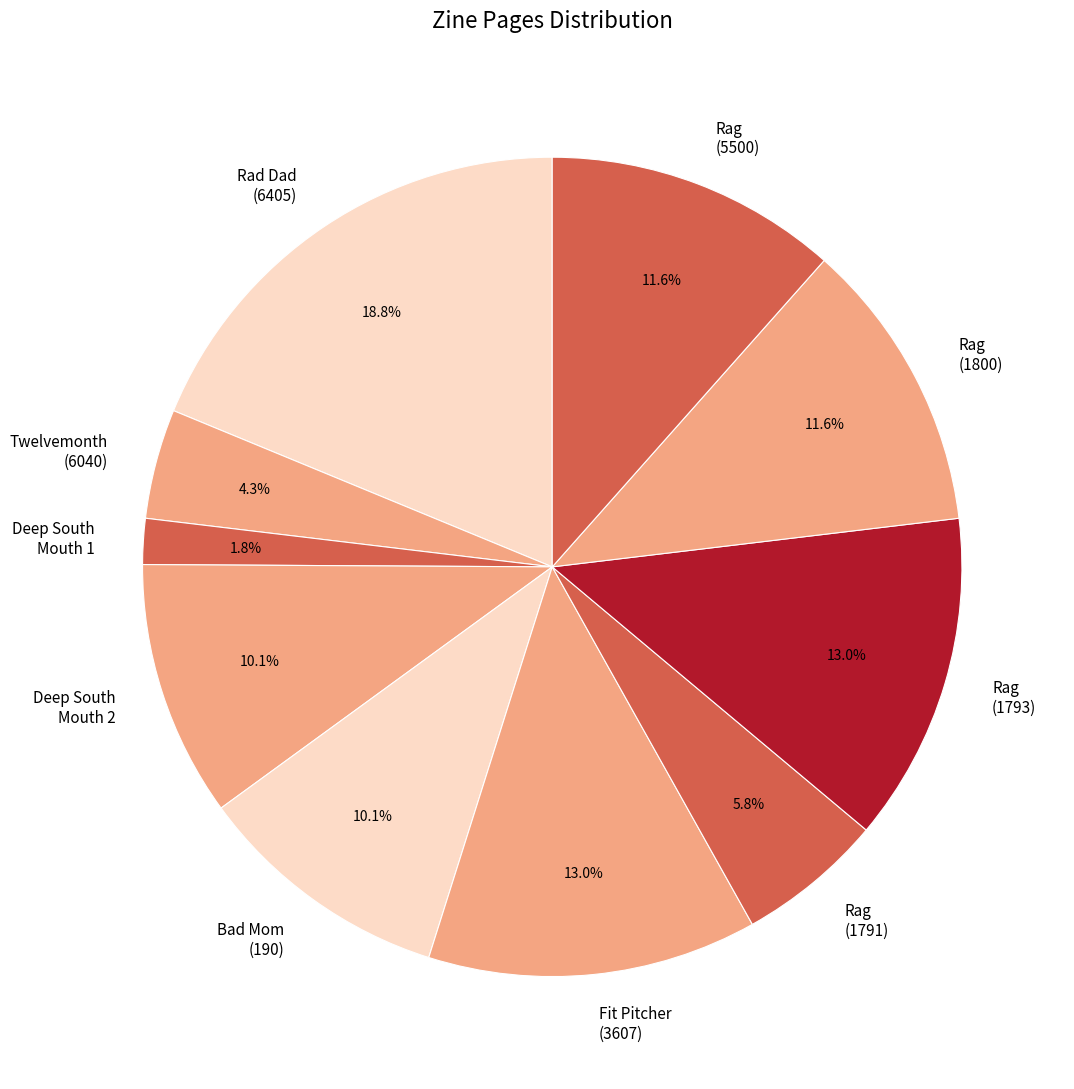

Which category has the smallest portion of the pie?

Deep South Mouth 1